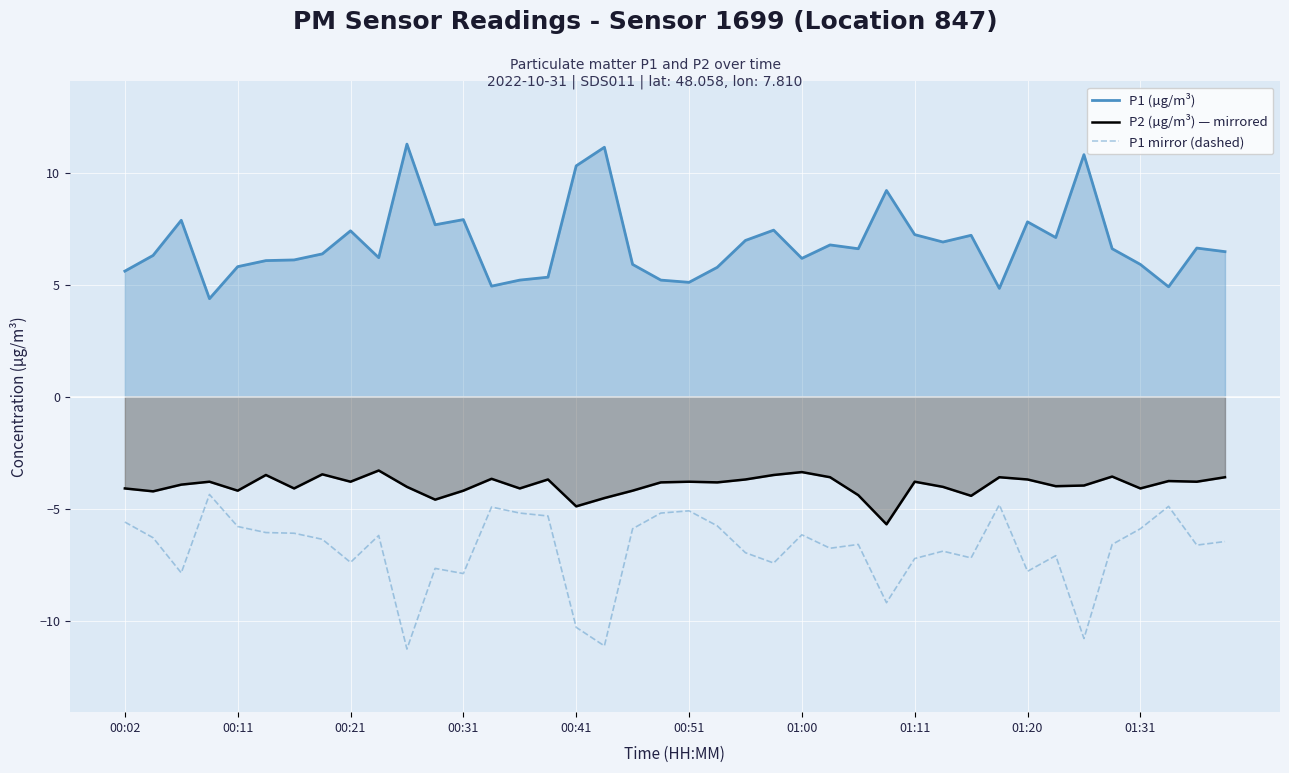

What is the difference between the maximum and second lowest values in the P2 (µg/m³) — mirrored series?

1.6